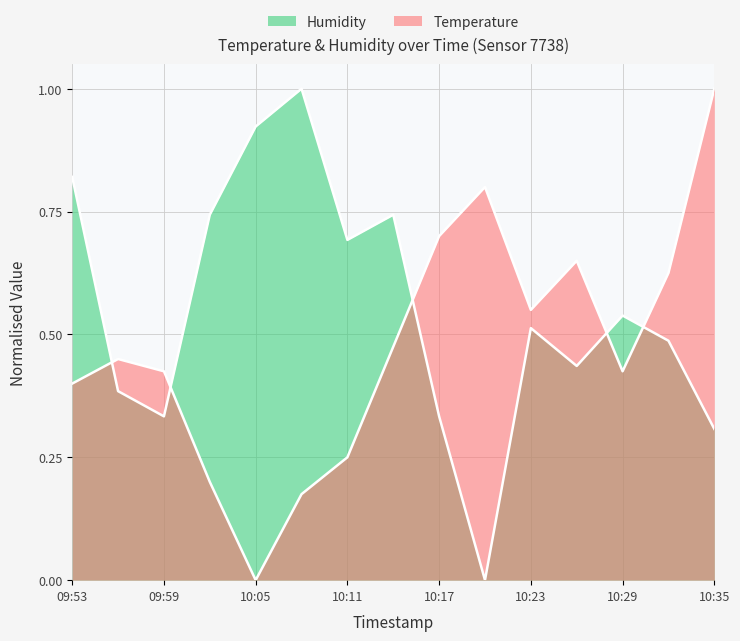

Read the Temperature value at 09:56.

0.5